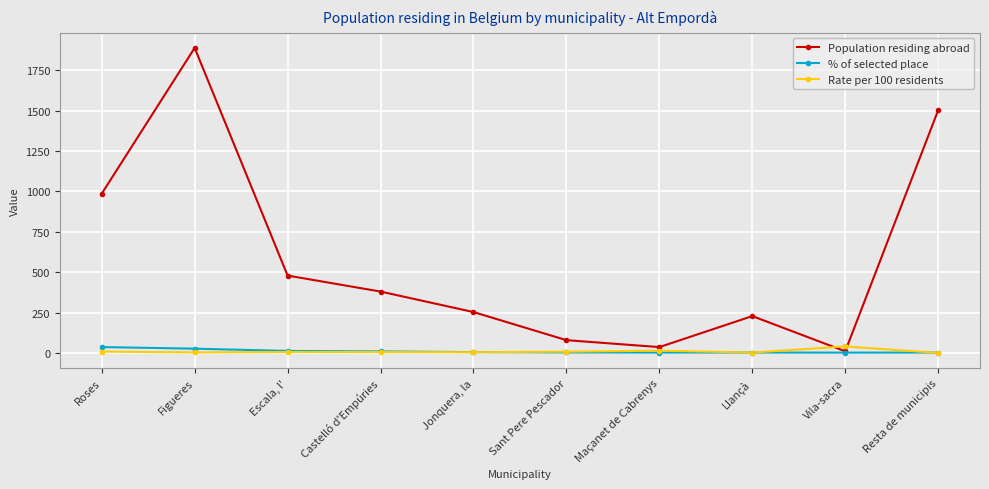

The value of % of selected place at Resta de municipis is 2.3. True or false?

True